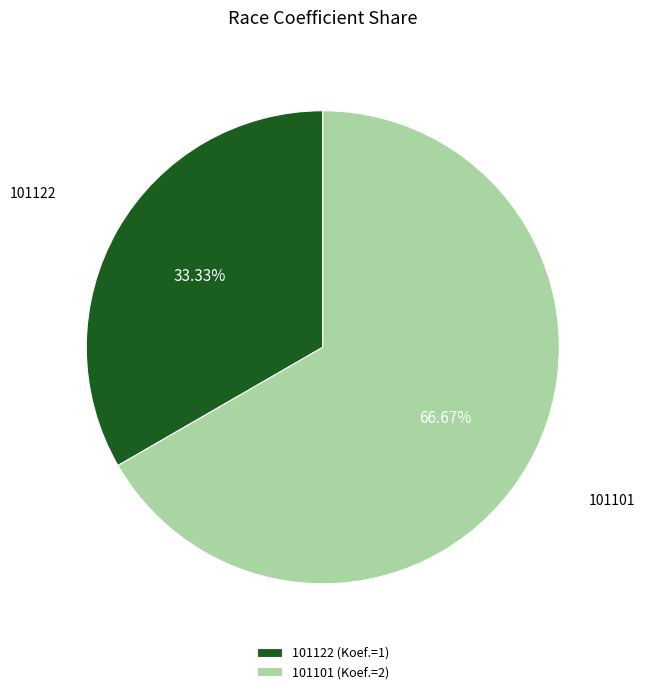

What is the ratio of the value at 101122 to the value at 101101?

0.5